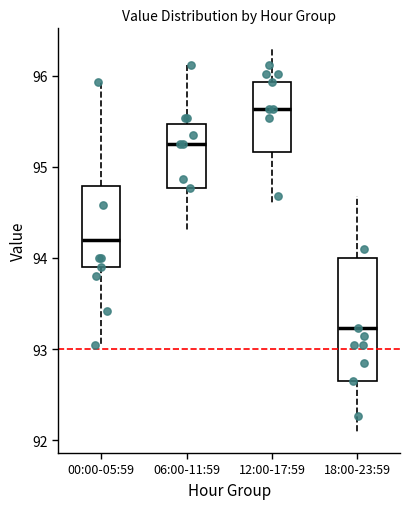

Reading left to right, transcribe this box plot: for each box, give where its median line is, the range the box spans, and where its two whiskers end, as read against the y-axis. The values are not printed on the chart, so give them approximately, as read against the axis.

00:00-05:59: median 94.2, box 93.9 to 94.8, whiskers 93.0 to 95.9
06:00-11:59: median 95.3, box 94.8 to 95.5, whiskers 94.3 to 96.1
12:00-17:59: median 95.6, box 95.2 to 95.9, whiskers 94.6 to 96.3
18:00-23:59: median 93.2, box 92.7 to 94.0, whiskers 92.1 to 94.7